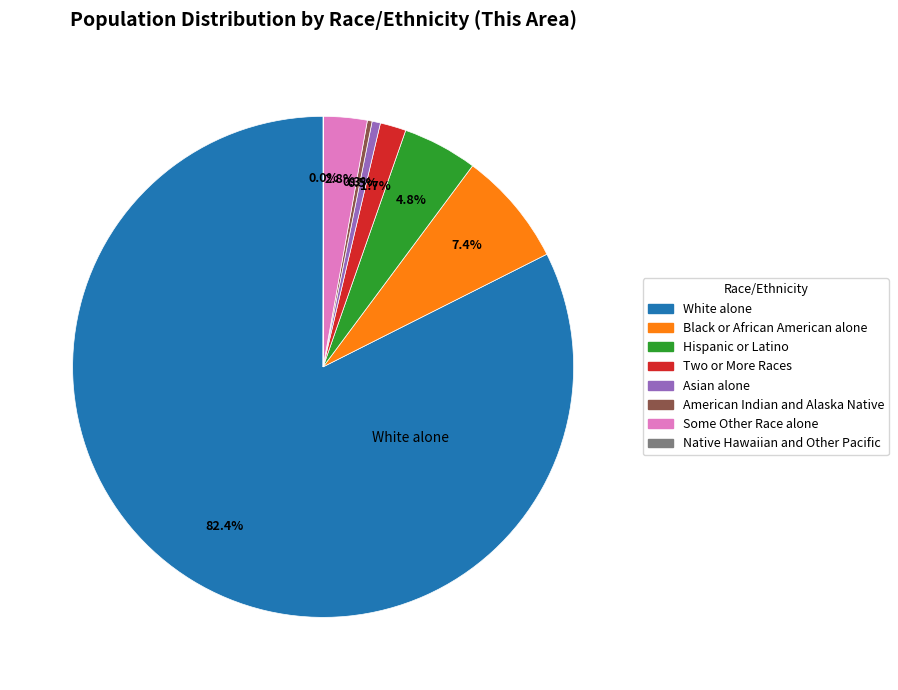

Count the number of slices in the pie.

8